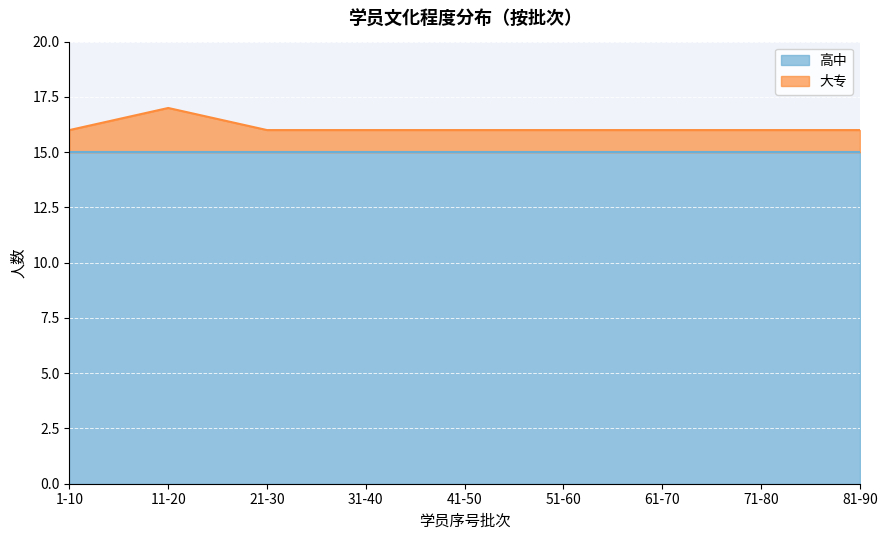

List the labels in order of value, largest first.

11-20, 1-10, 21-30, 31-40, 41-50, 51-60, 61-70, 71-80, 81-90